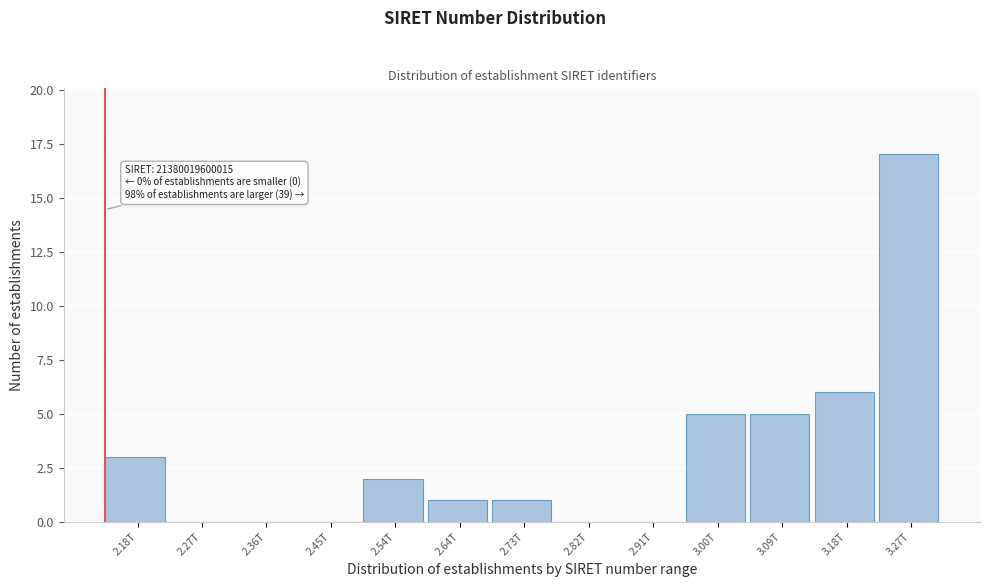

Reading left to right, what are all the values shown in this chart?

2.18T=3	2.27T=0	2.36T=0	2.45T=0	2.54T=2	2.64T=1	2.73T=1	2.82T=0	2.91T=0	3.00T=5	3.09T=5	3.18T=6	3.27T=17